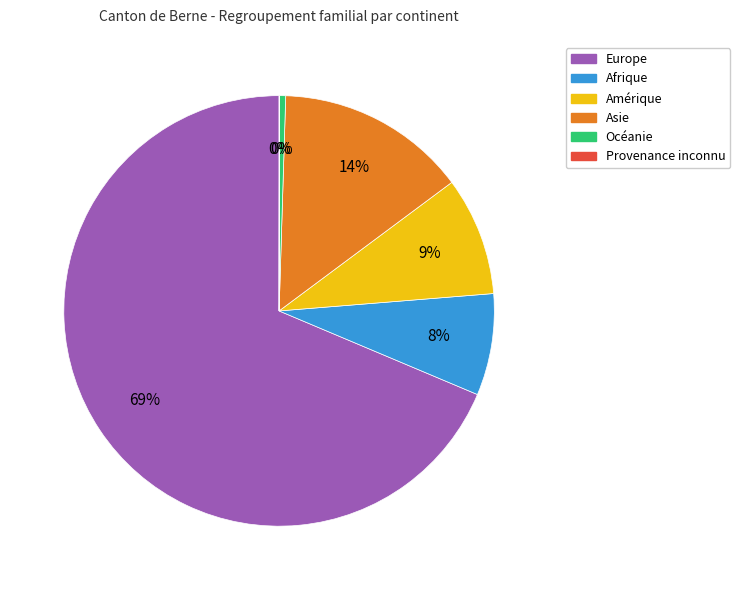

Which category accounts for the majority?

Europe